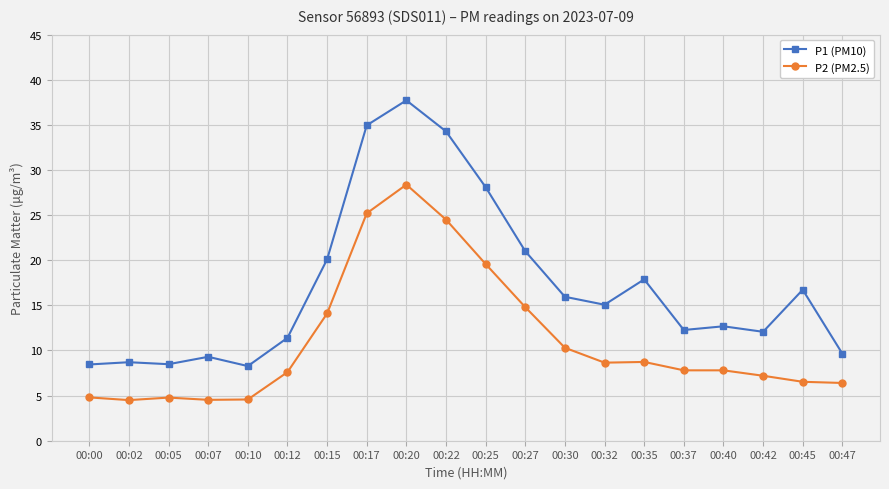

What is the smallest value displayed?

4.5